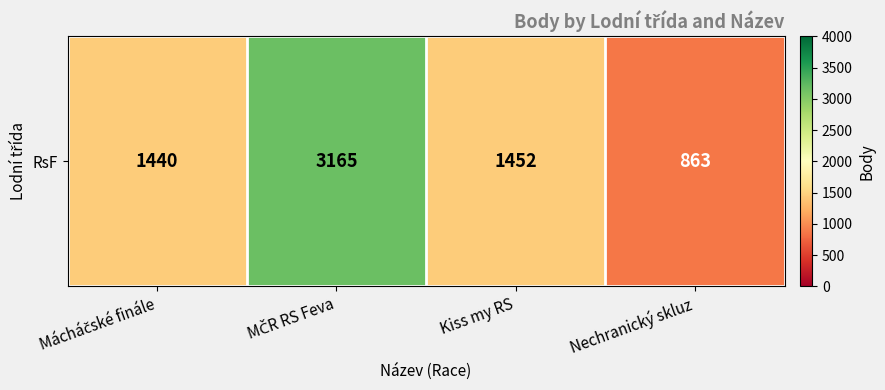

What is the smallest value displayed?

863